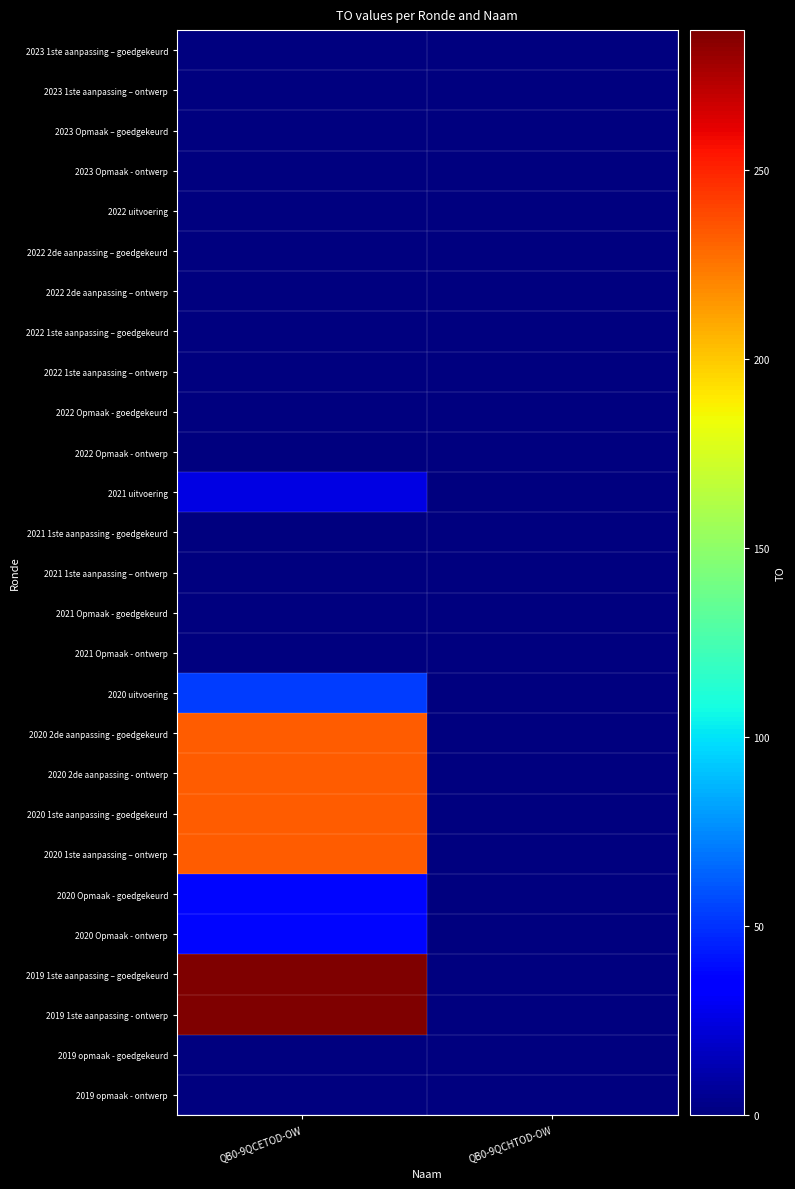

Reading right to left, list all the values displayed in this chart.

2023 1ste aanpassing – goedgekeurd: QB0-9QCHTOD-OW=0	QB0-9QCETOD-OW=0
2023 1ste aanpassing – ontwerp: QB0-9QCHTOD-OW=0	QB0-9QCETOD-OW=0
2023 Opmaak – goedgekeurd: QB0-9QCHTOD-OW=0	QB0-9QCETOD-OW=0
2023 Opmaak - ontwerp: QB0-9QCHTOD-OW=0	QB0-9QCETOD-OW=0
2022 uitvoering: QB0-9QCHTOD-OW=0	QB0-9QCETOD-OW=0
2022 2de aanpassing – goedgekeurd: QB0-9QCHTOD-OW=0	QB0-9QCETOD-OW=0
2022 2de aanpassing – ontwerp: QB0-9QCHTOD-OW=0	QB0-9QCETOD-OW=0
2022 1ste aanpassing – goedgekeurd: QB0-9QCHTOD-OW=0	QB0-9QCETOD-OW=0
2022 1ste aanpassing – ontwerp: QB0-9QCHTOD-OW=0	QB0-9QCETOD-OW=0
2022 Opmaak - goedgekeurd: QB0-9QCHTOD-OW=0	QB0-9QCETOD-OW=0
2022 Opmaak - ontwerp: QB0-9QCHTOD-OW=0	QB0-9QCETOD-OW=0
2021 uitvoering: QB0-9QCHTOD-OW=0	QB0-9QCETOD-OW=25
2021 1ste aanpassing - goedgekeurd: QB0-9QCHTOD-OW=0	QB0-9QCETOD-OW=0
2021 1ste aanpassing – ontwerp: QB0-9QCHTOD-OW=0	QB0-9QCETOD-OW=0
2021 Opmaak - goedgekeurd: QB0-9QCHTOD-OW=0	QB0-9QCETOD-OW=0
2021 Opmaak - ontwerp: QB0-9QCHTOD-OW=0	QB0-9QCETOD-OW=0
2020 uitvoering: QB0-9QCHTOD-OW=0	QB0-9QCETOD-OW=53
2020 2de aanpassing - goedgekeurd: QB0-9QCHTOD-OW=0	QB0-9QCETOD-OW=233
2020 2de aanpassing - ontwerp: QB0-9QCHTOD-OW=0	QB0-9QCETOD-OW=233
2020 1ste aanpassing - goedgekeurd: QB0-9QCHTOD-OW=0	QB0-9QCETOD-OW=233
2020 1ste aanpassing – ontwerp: QB0-9QCHTOD-OW=0	QB0-9QCETOD-OW=233
2020 Opmaak - goedgekeurd: QB0-9QCHTOD-OW=0	QB0-9QCETOD-OW=37
2020 Opmaak - ontwerp: QB0-9QCHTOD-OW=0	QB0-9QCETOD-OW=37
2019 1ste aanpassing – goedgekeurd: QB0-9QCHTOD-OW=0	QB0-9QCETOD-OW=287
2019 1ste aanpassing - ontwerp: QB0-9QCHTOD-OW=0	QB0-9QCETOD-OW=287
2019 opmaak - goedgekeurd: QB0-9QCHTOD-OW=0	QB0-9QCETOD-OW=0
2019 opmaak - ontwerp: QB0-9QCHTOD-OW=0	QB0-9QCETOD-OW=0